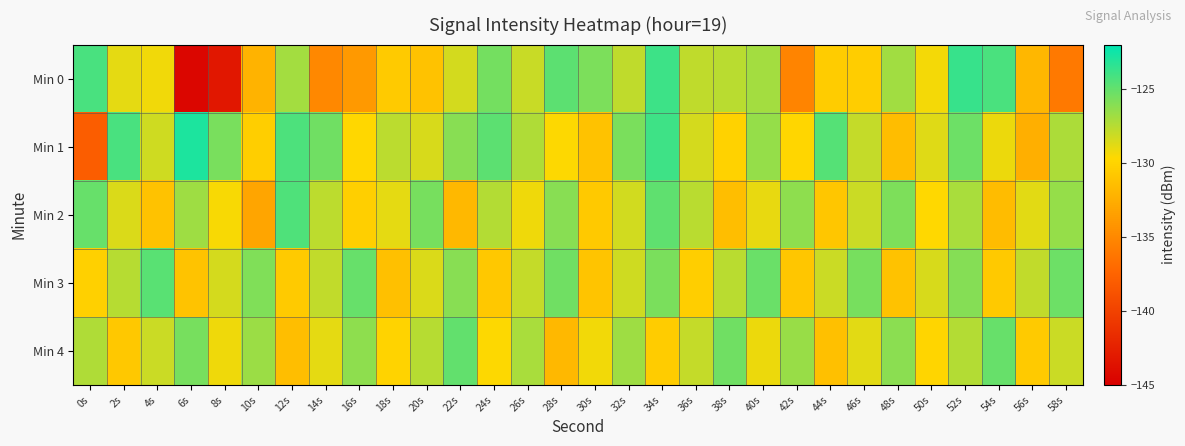

List the series in order of their peak value, highest first.

Min 1, Min 0, Min 2, Min 3, Min 4